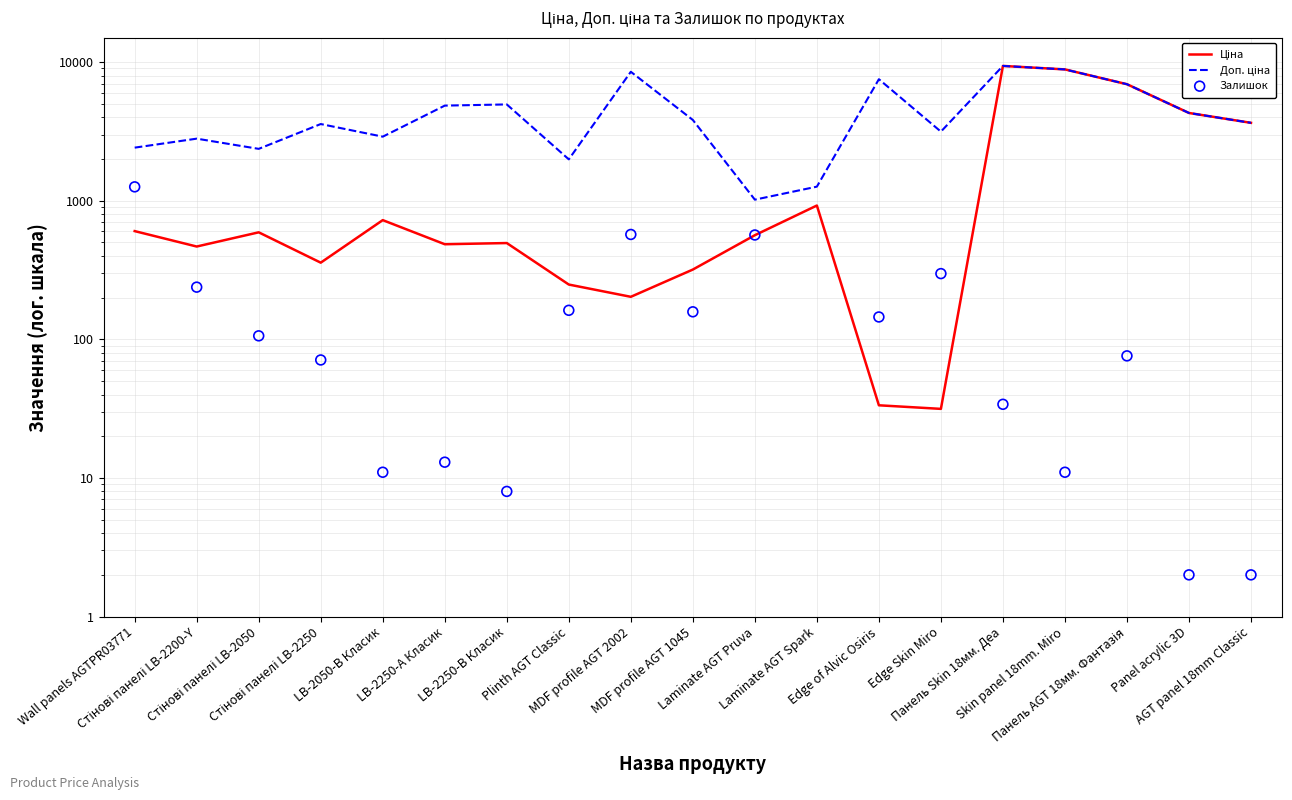

What is the total value across all series at AGT panel 18mm Classic?

7295.1